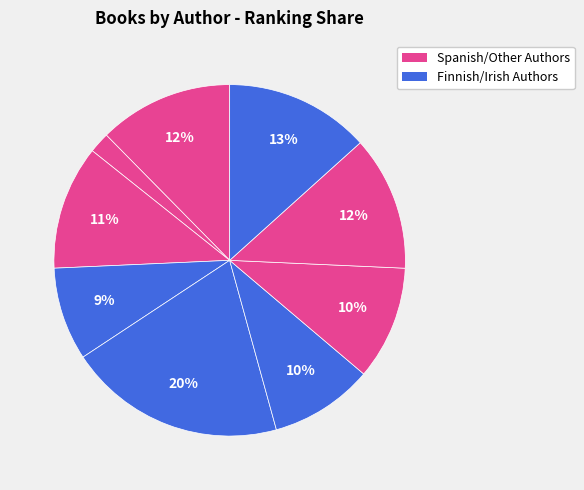

How many segments does this pie chart have?

9